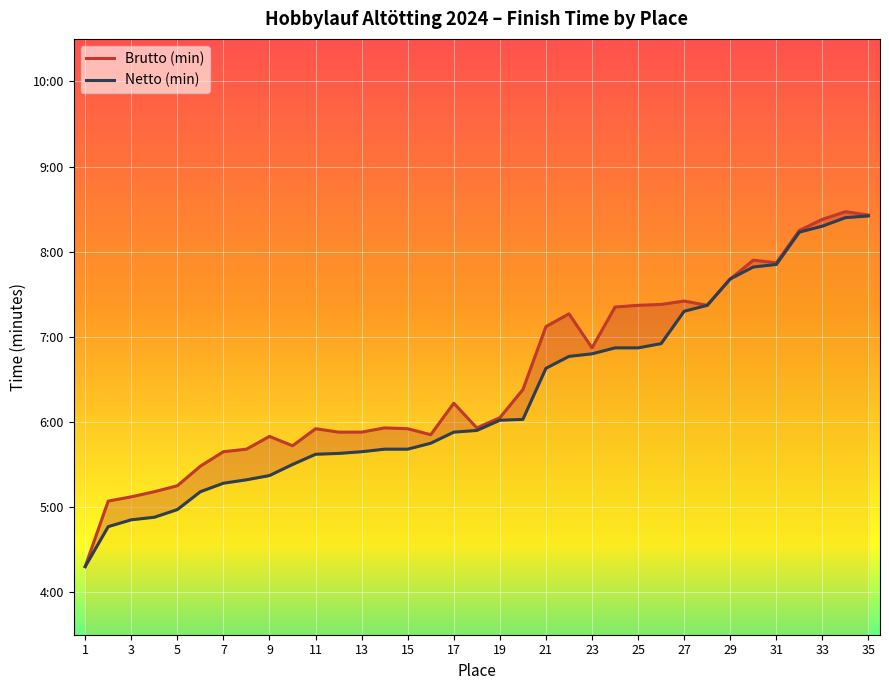

How many interior local peaks does the Brutto (min) series have?

8